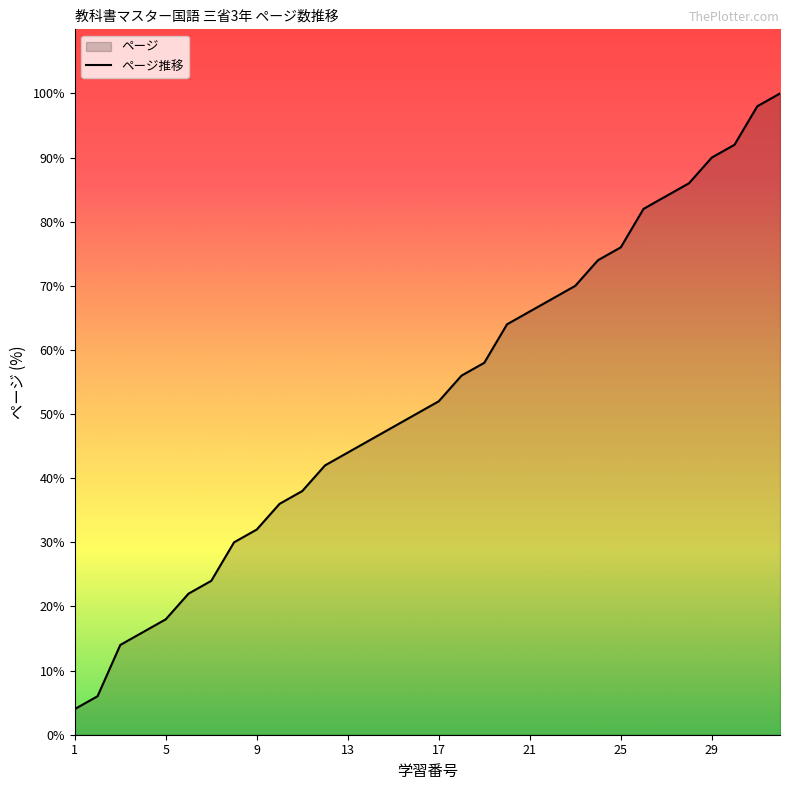

How many data points are less than 52?

16